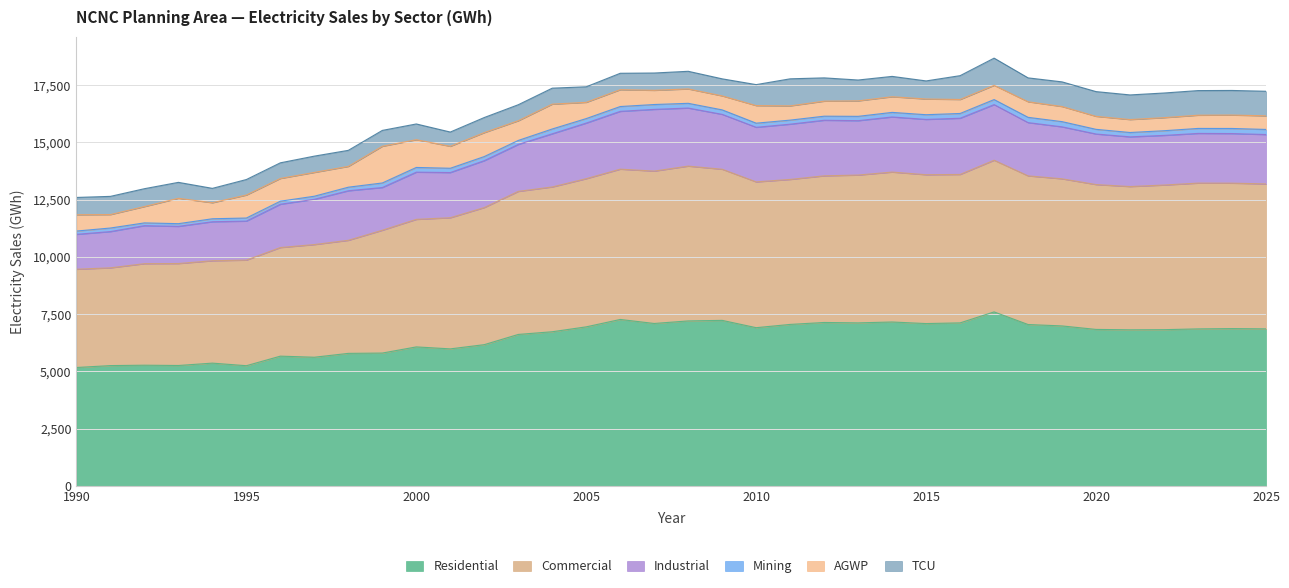

At which category is the sum across all series the highest?

2017